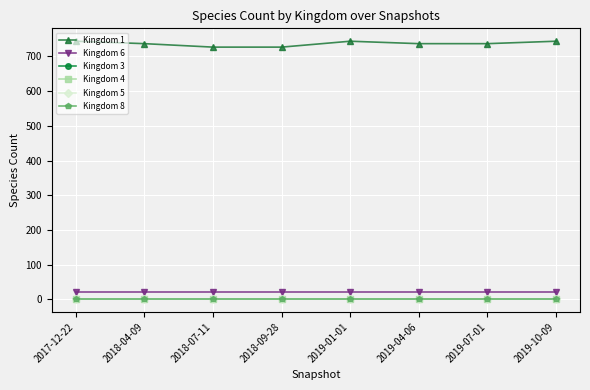

True or false: Kingdom 5 has more than 0 points higher than both neighbors.

False